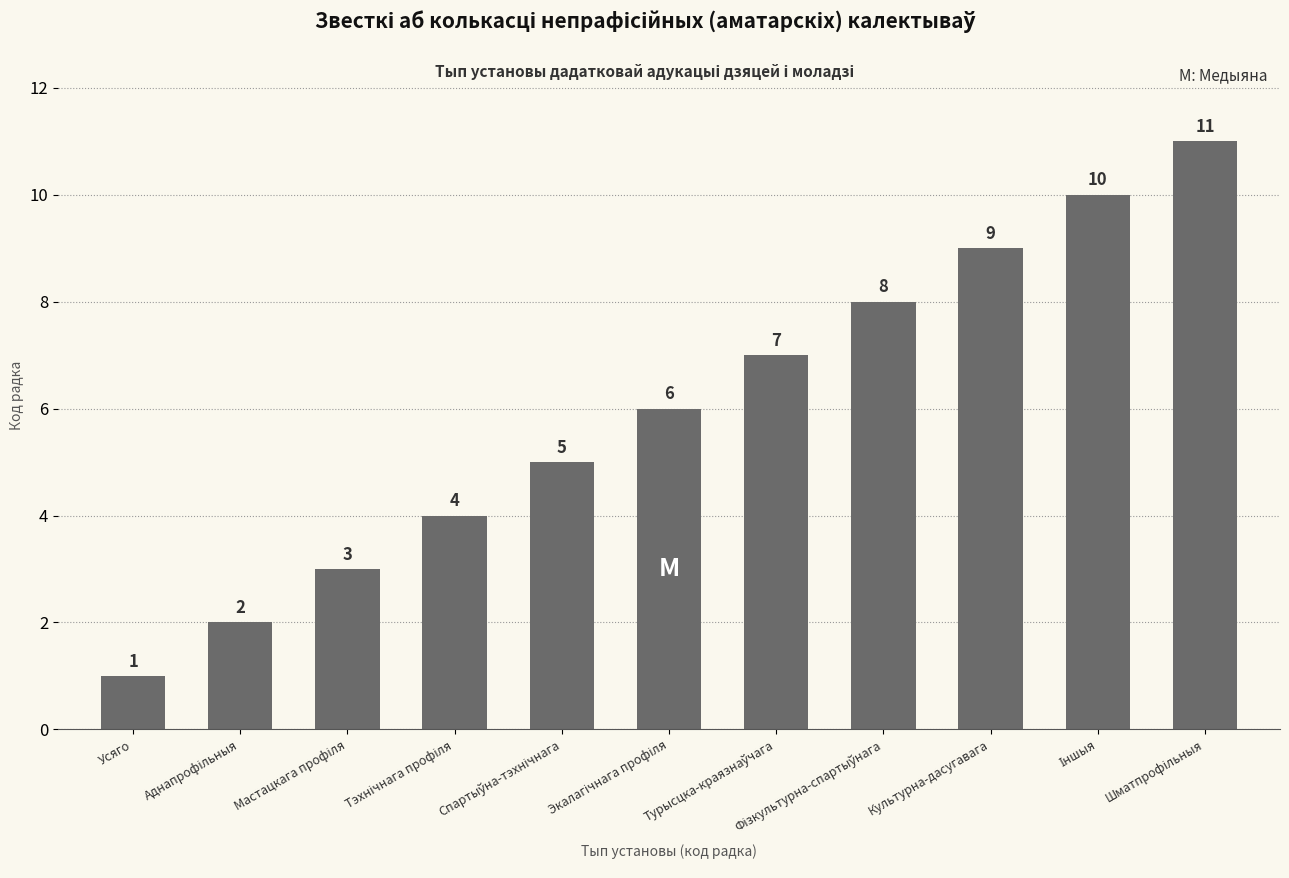

What is the average value?

6